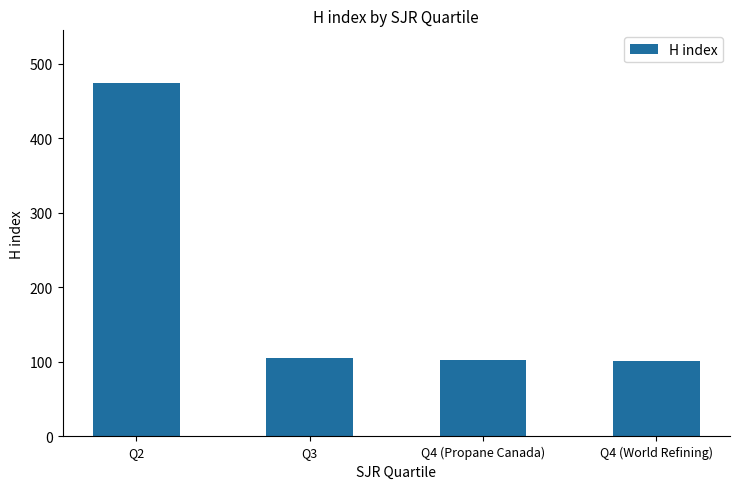

True or false: the data shows 729 at Q2.

False